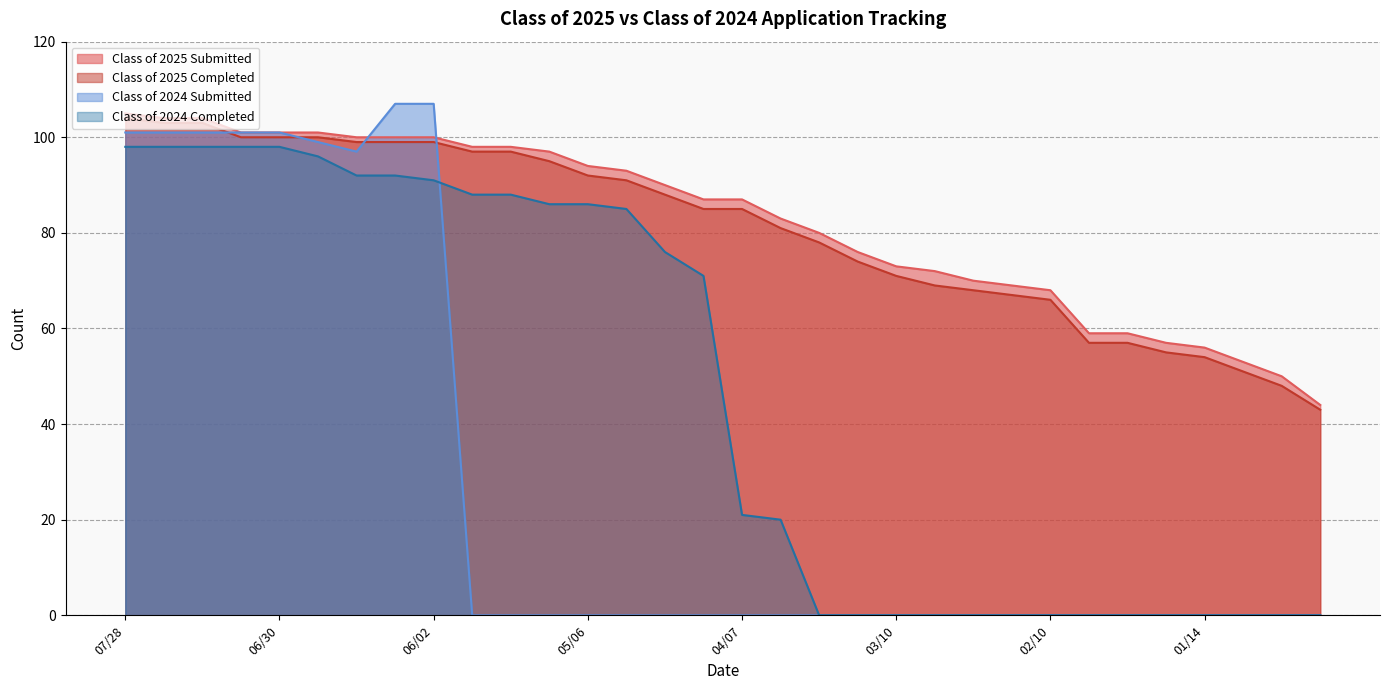

True or false: Class of 2024 Submitted has a value of 97 at 06/16.

True